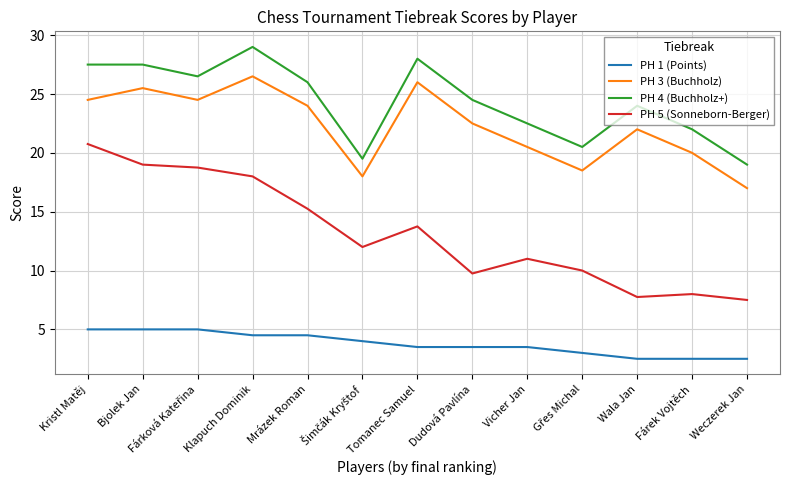

What is the total value across all series at Vicher Jan?

57.5